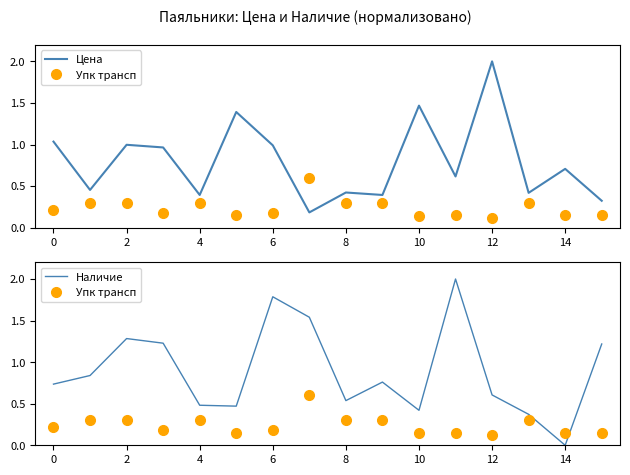

Is it true that Цена equals 0.0 at 12?

False